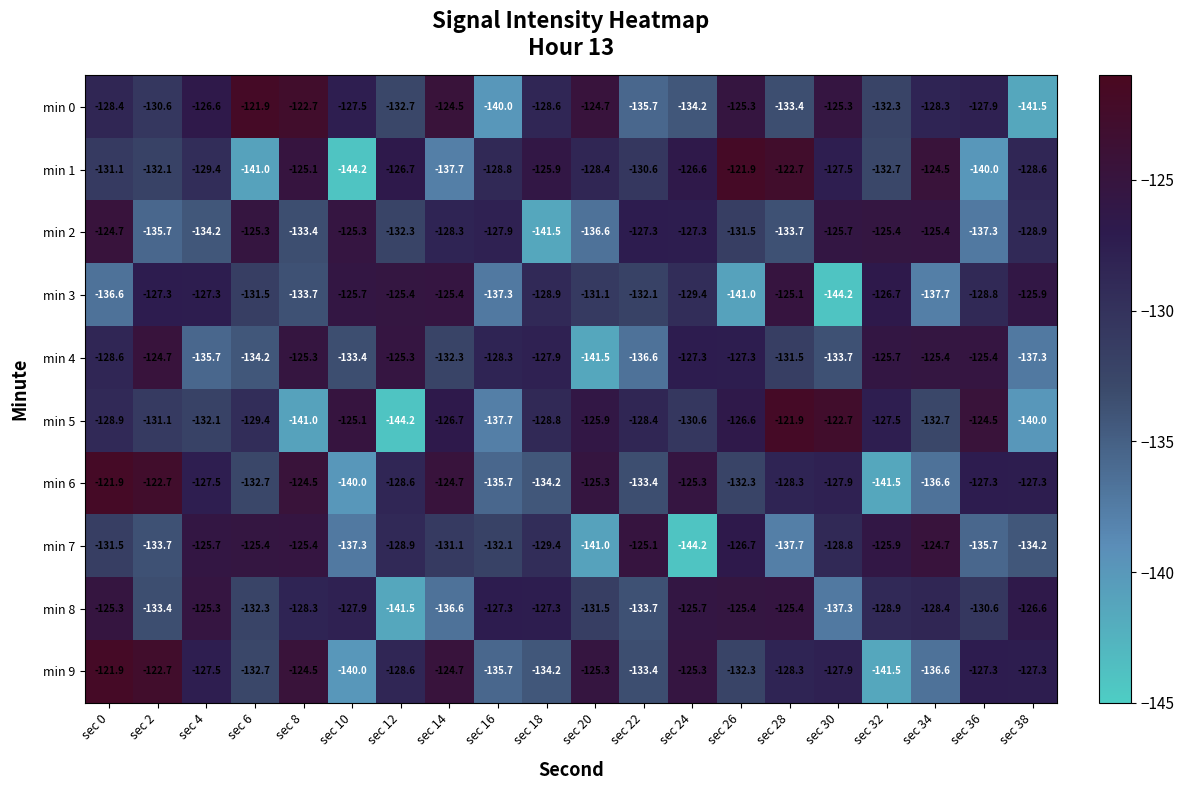

At which category is the sum across all series the highest?

sec 0